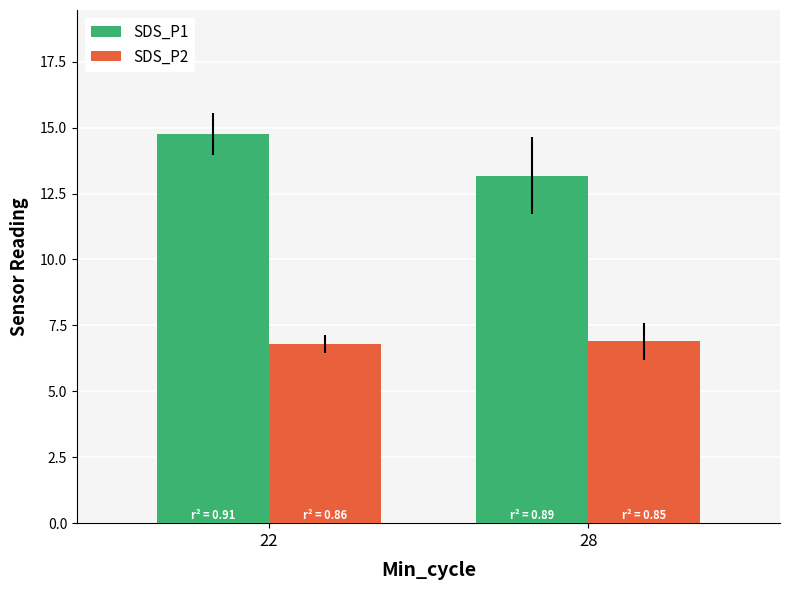

How many bars are there in each group?

2